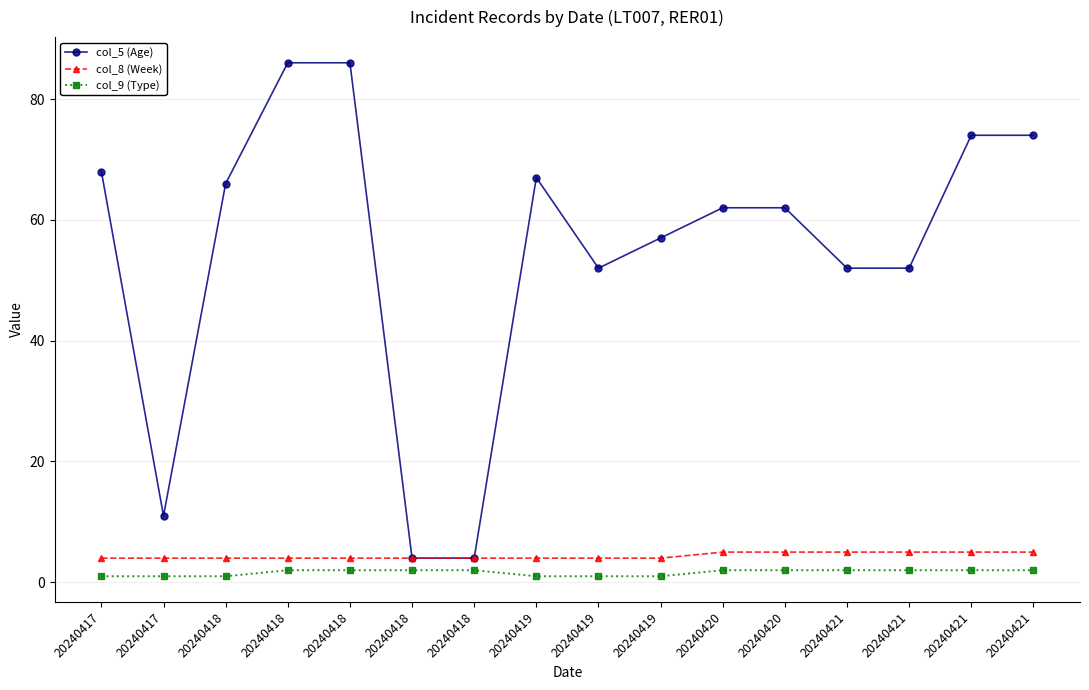

Reading left to right, extract all data points from this chart.

col_5 (Age): 68	11	66	86	86	4	4	67	52	57	62	62	52	52	74	74
col_8 (Week): 4	4	4	4	4	4	4	4	4	4	5	5	5	5	5	5
col_9 (Type): 1	1	1	2	2	2	2	1	1	1	2	2	2	2	2	2